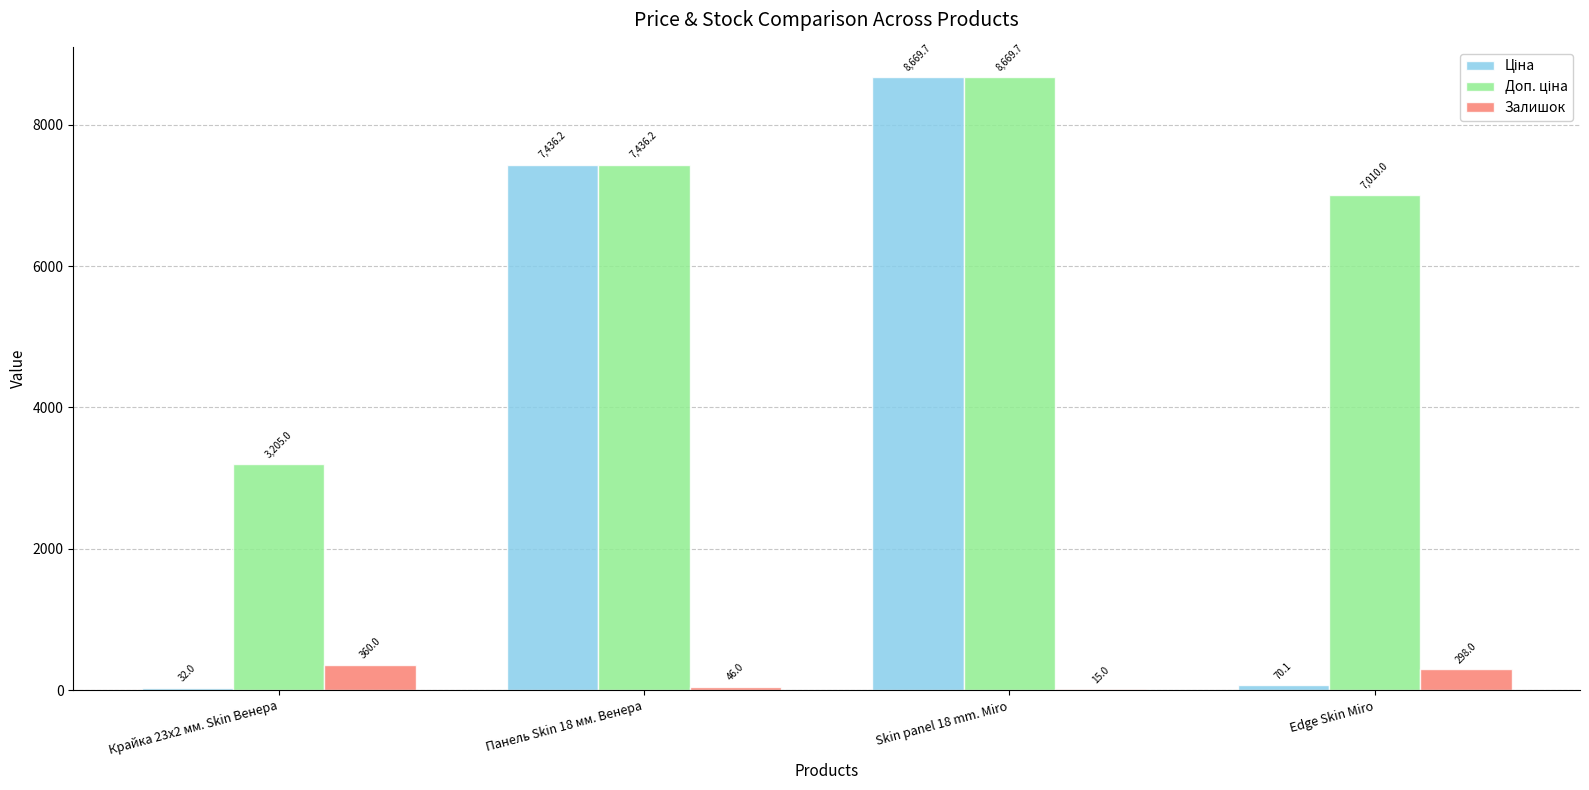

Which category has the highest value in the Залишок series?

Крайка 23x2 мм. Skin Венера